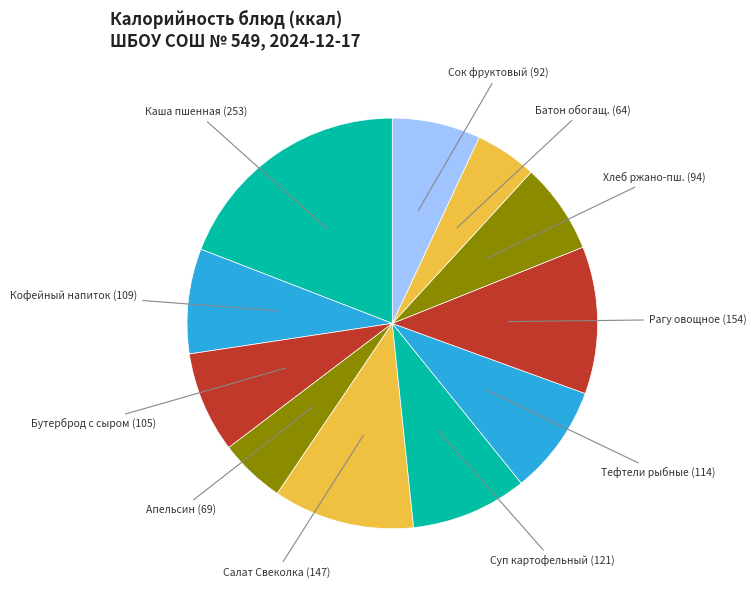

Which slice is the largest?

Каша пшенная (253)